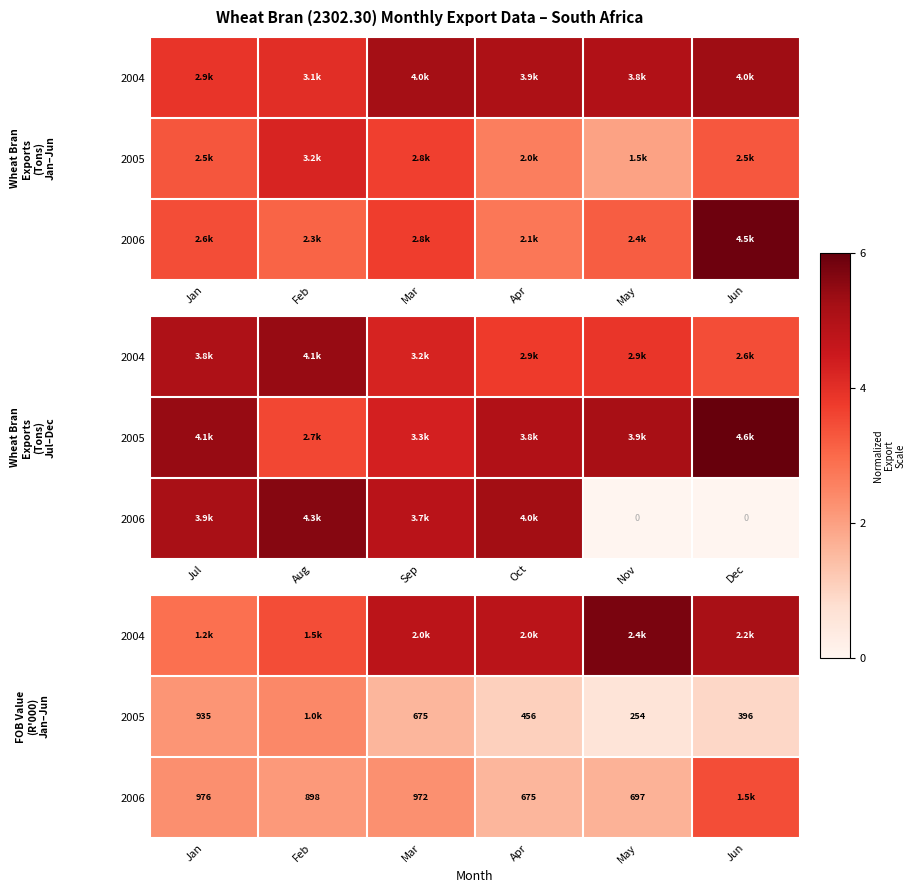

What is the sum of the 2006 values at May and Feb?

3.8